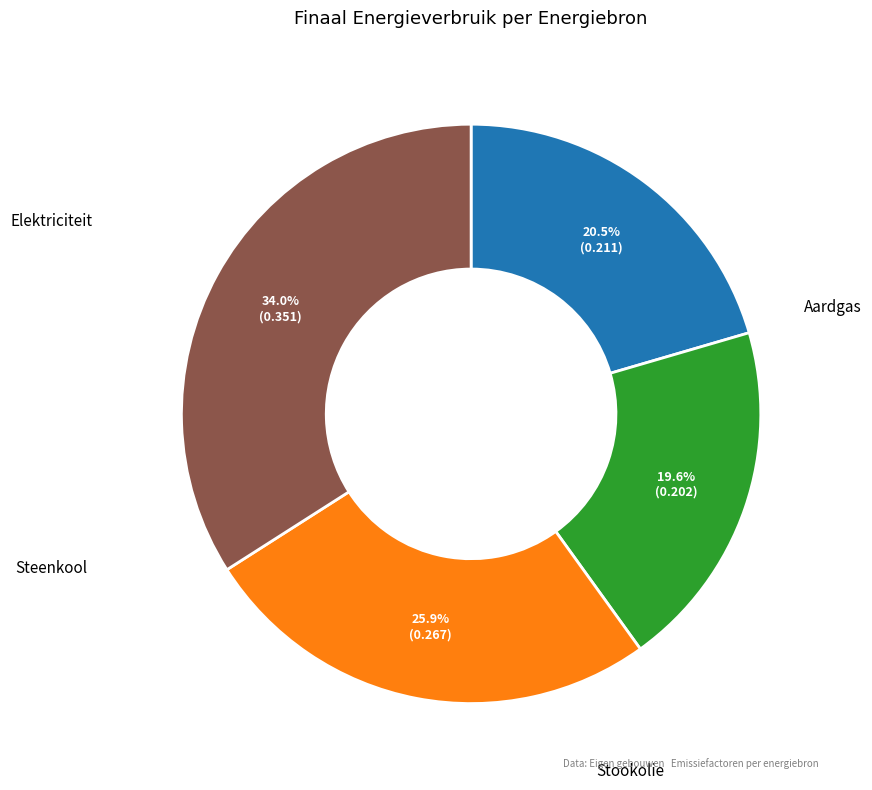

Is there a majority slice in this chart?

No